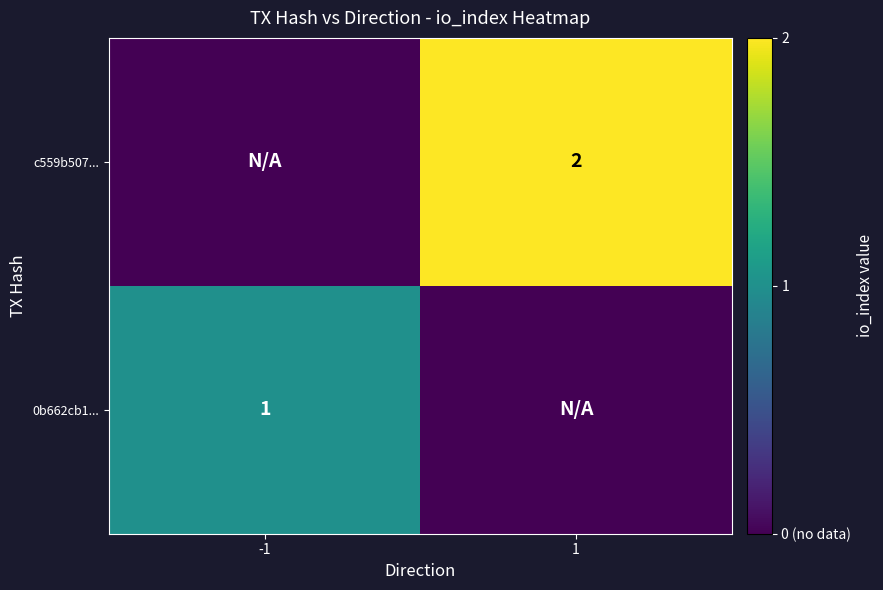

True or false: c559b507... has a value of 2 at 1.

True